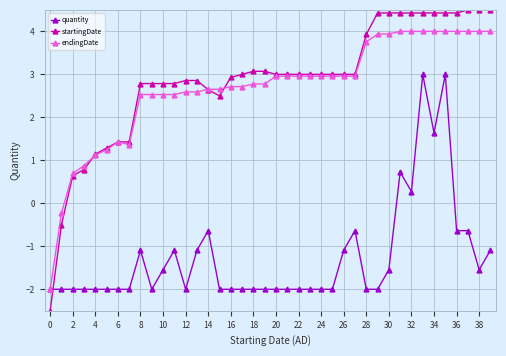

What is the difference between the maximum and second lowest values in the quantity series?

5.0